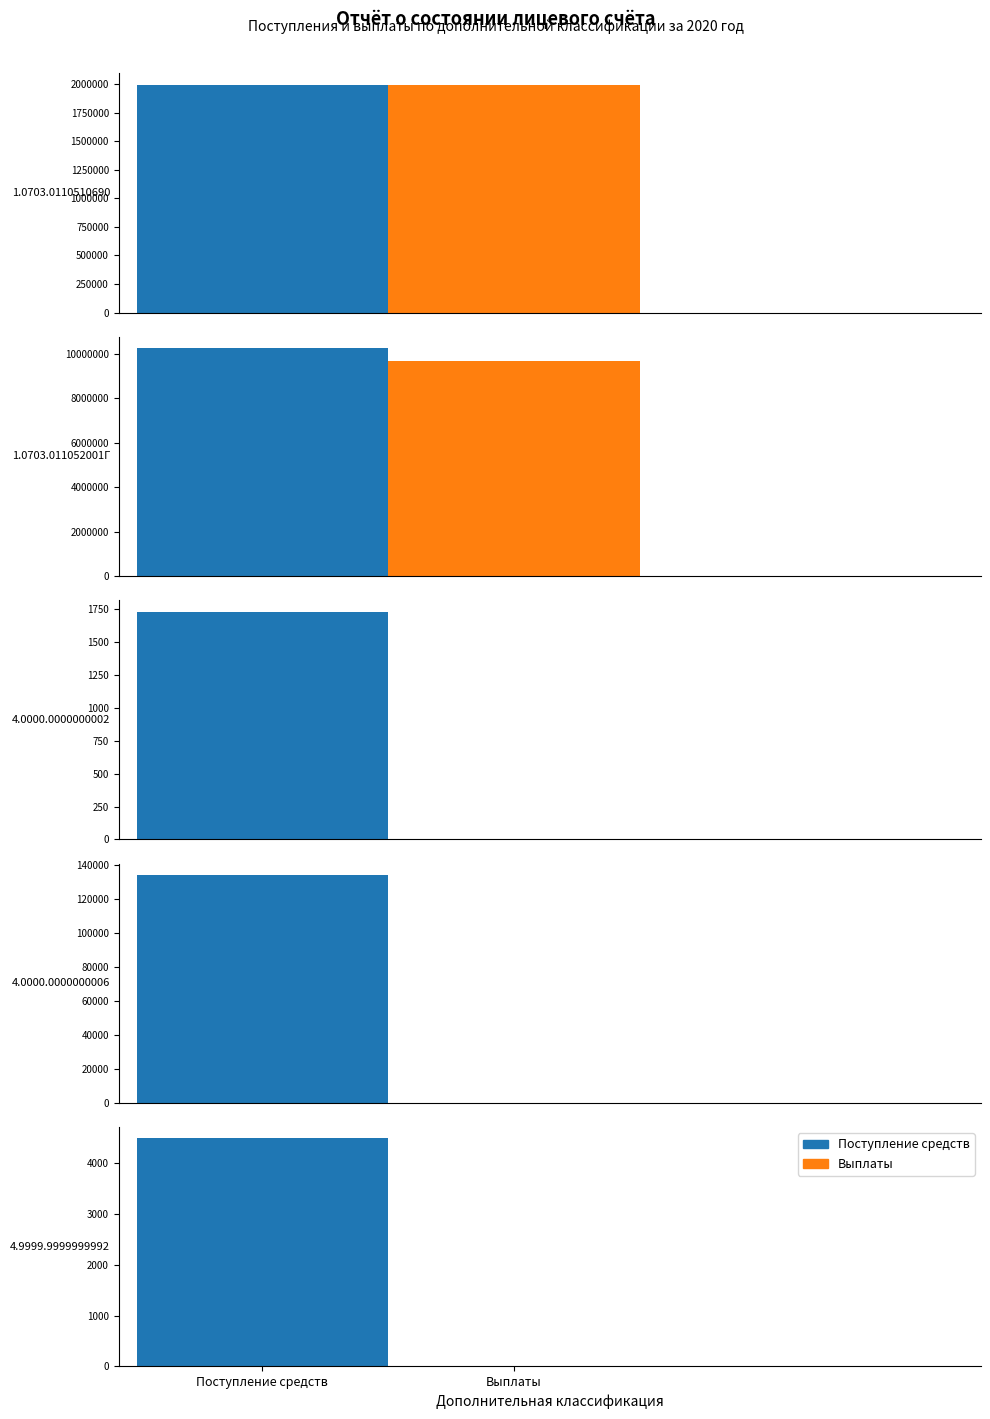

What is the value of the Поступление средств bar at the 4th from the left?

133900.2